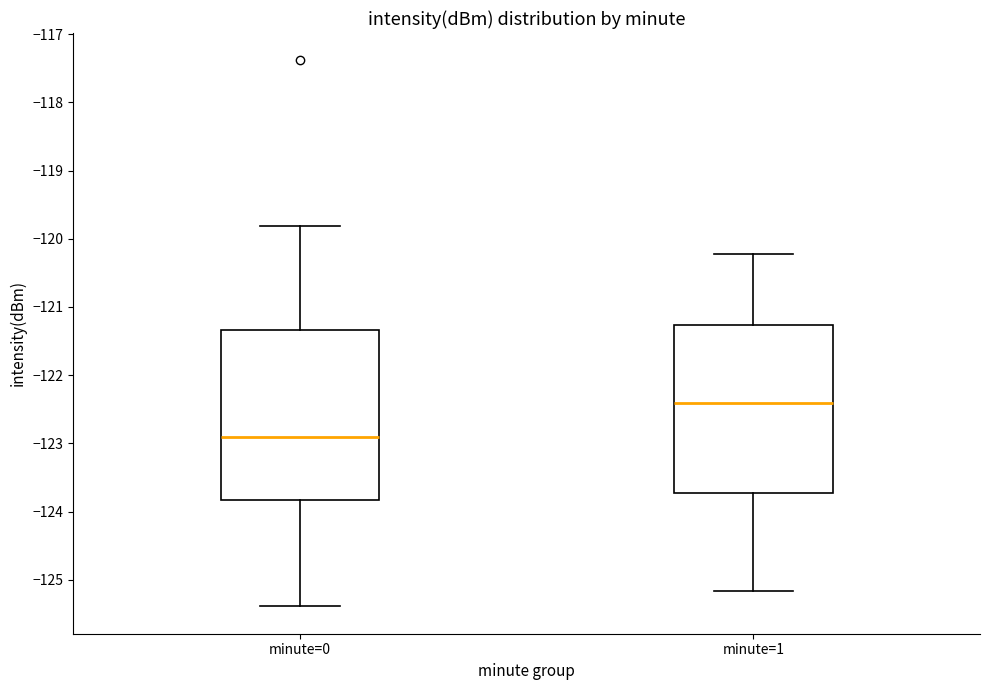

Where is the upper edge of the box for minute=0 on the y-axis? The values are not printed on the chart, so give them approximately, as read against the axis.

-121.3